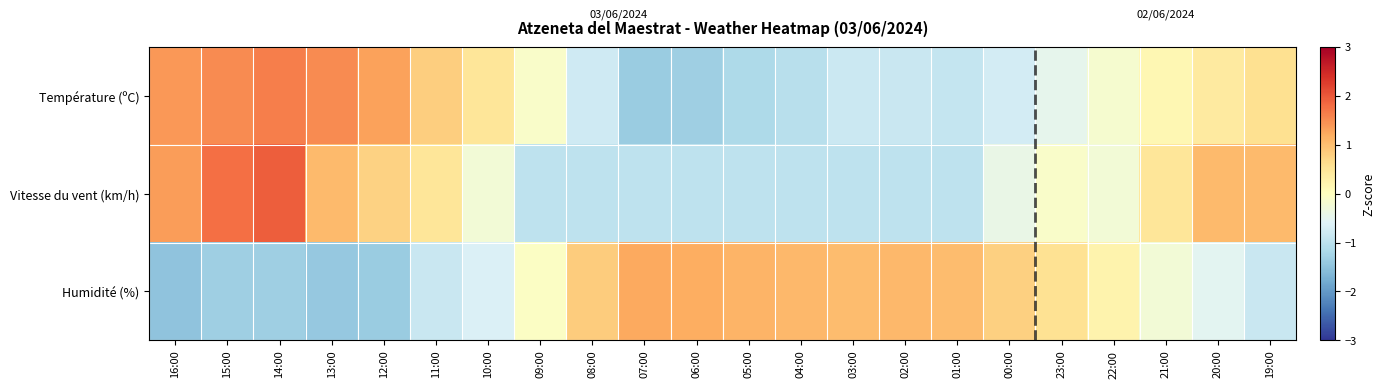

How many data points does each series have?

22